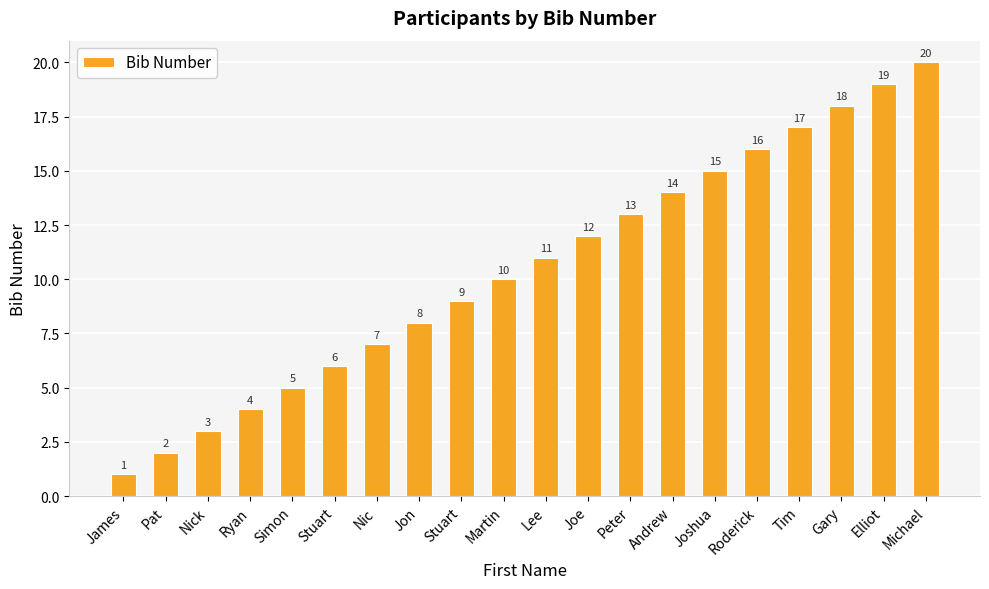

How many bars are there in total?

20